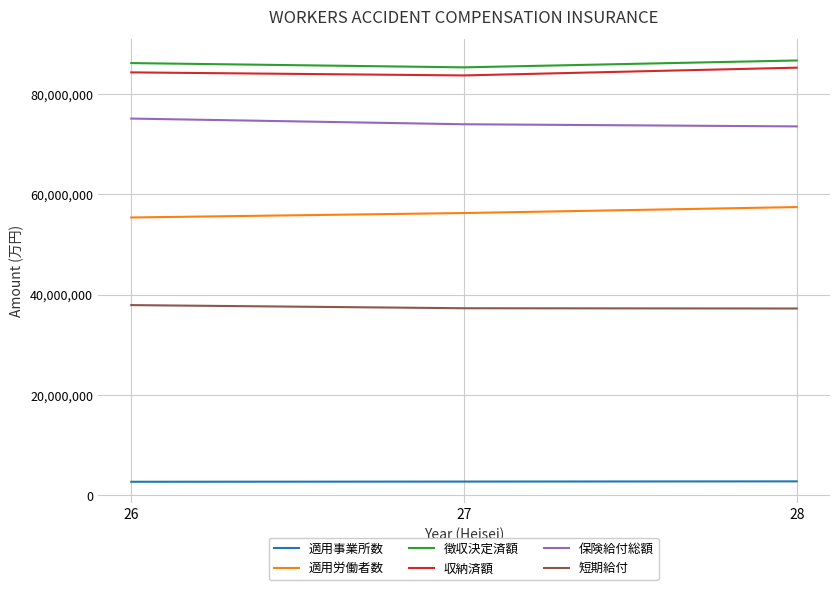

What is the difference between the 保険給付総額 values at 28 and 26?

1561018